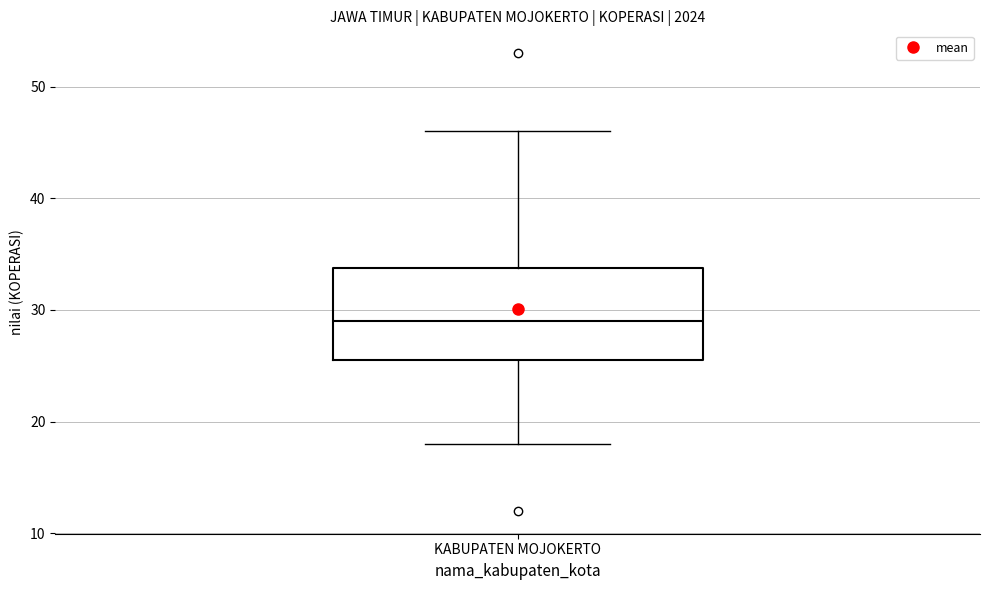

Read this box plot against the y-axis: the position of the median line, the range covered by the box, and the ends of both whiskers. The values are not printed on the chart, so give them approximately, as read against the axis.

median 29, box 26 to 34, whiskers 18 to 46